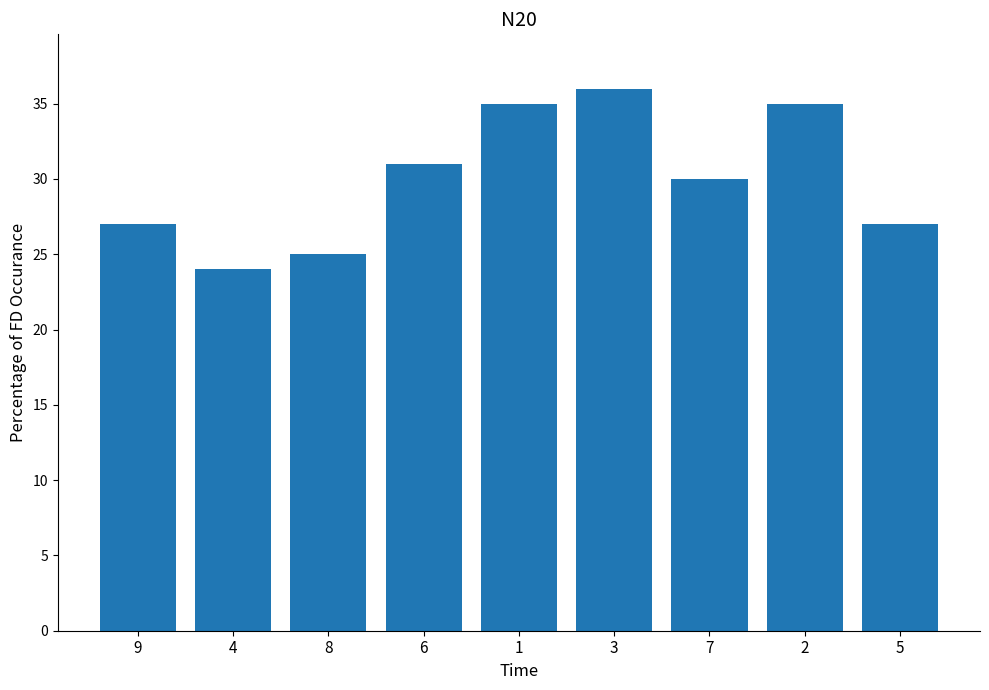

How many values are below 30?

4